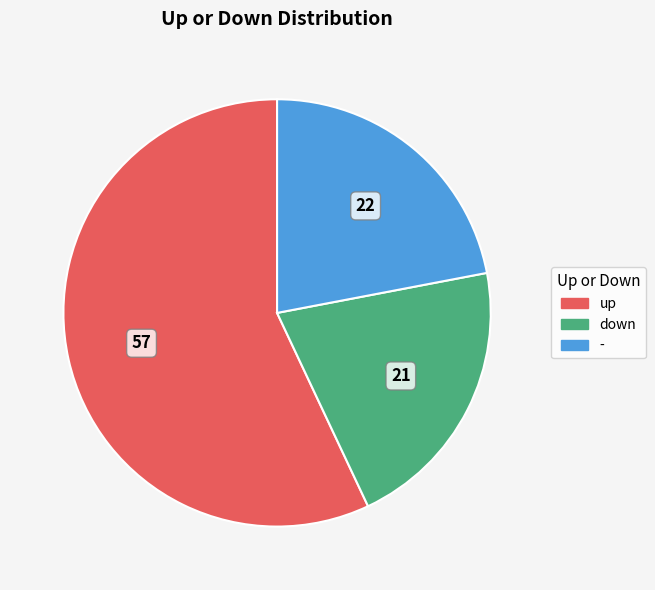

The up slice represents 62% of the pie. True or false?

False